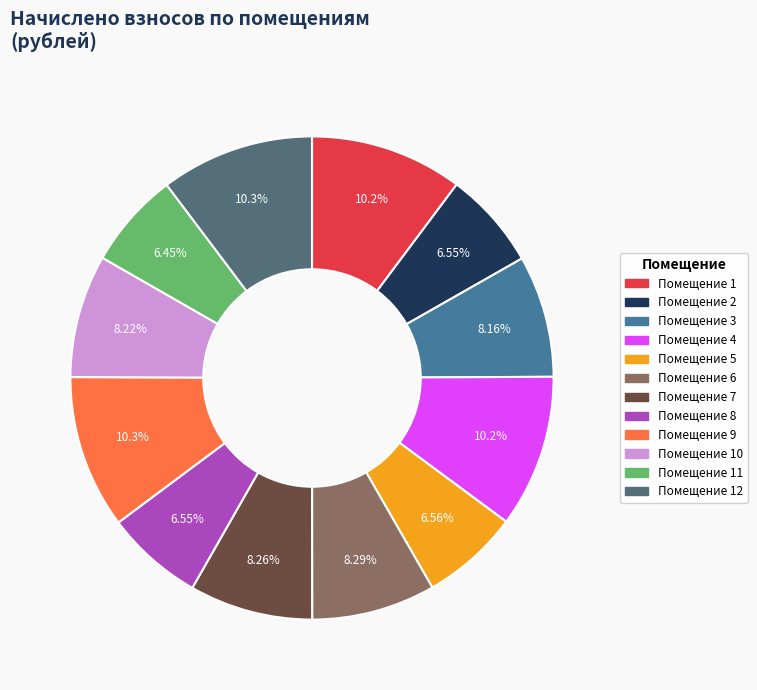

Is there a majority slice in this chart?

No